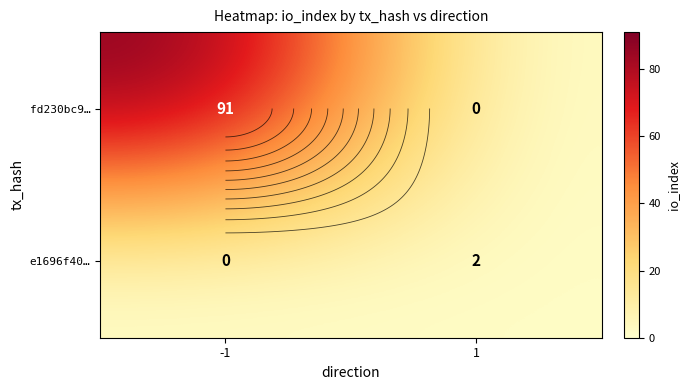

Which category has the lowest value in the e1696f40… series?

-1